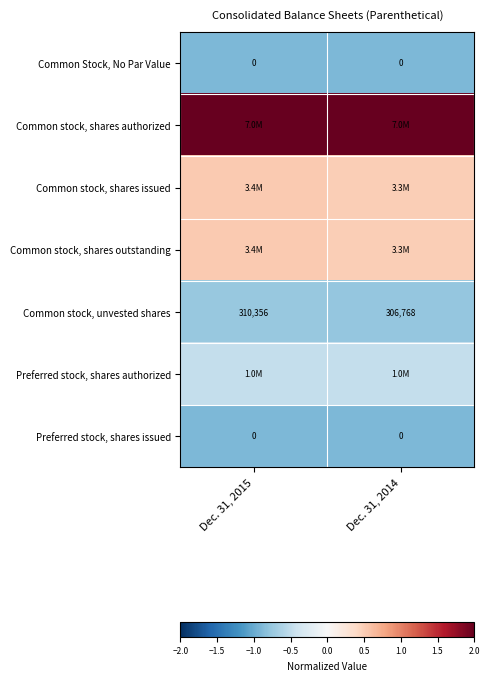

Is the value of Preferred stock, shares authorized at Dec. 31, 2015 greater than the value of Common Stock, No Par Value at Dec. 31, 2014?

Yes